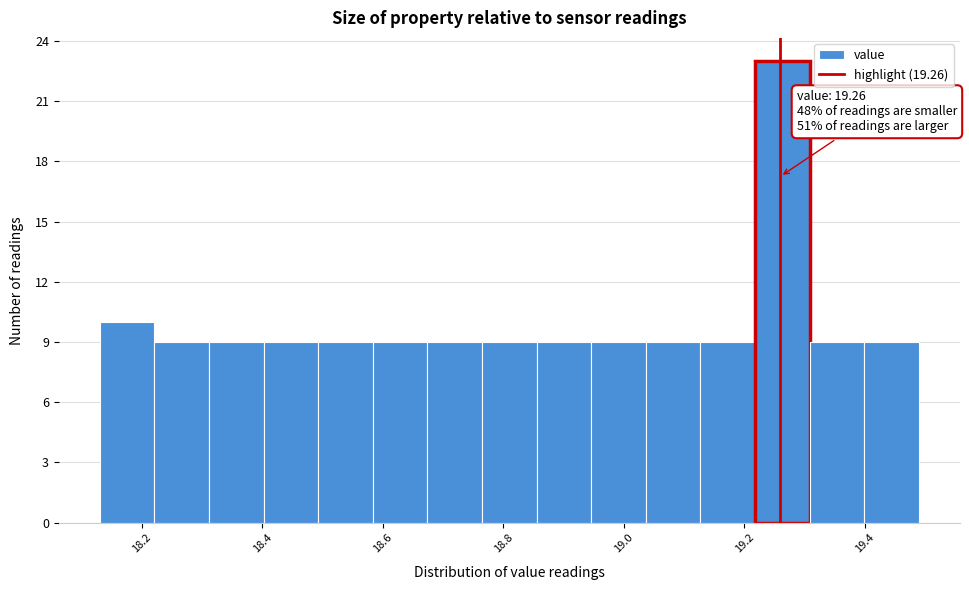

Over which range of the x-axis is the bar tallest?

19.22 to 19.30